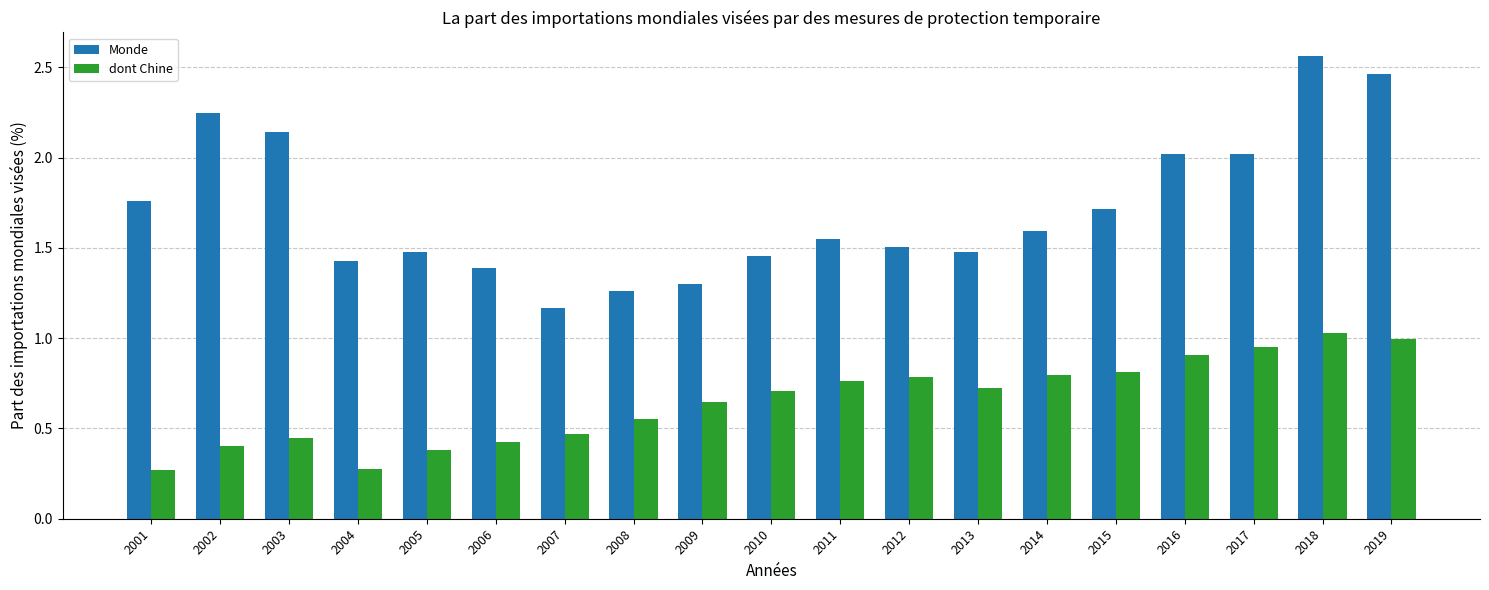

What is the spread (max minus min) of values at 2005?

1.1